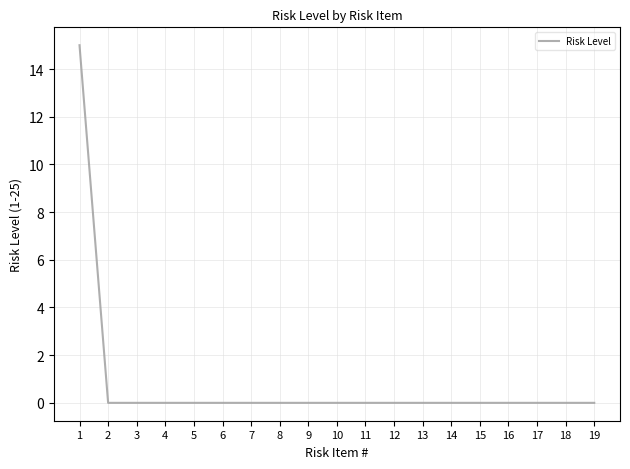

The chart shows a value of -10 at 11. True or false?

False